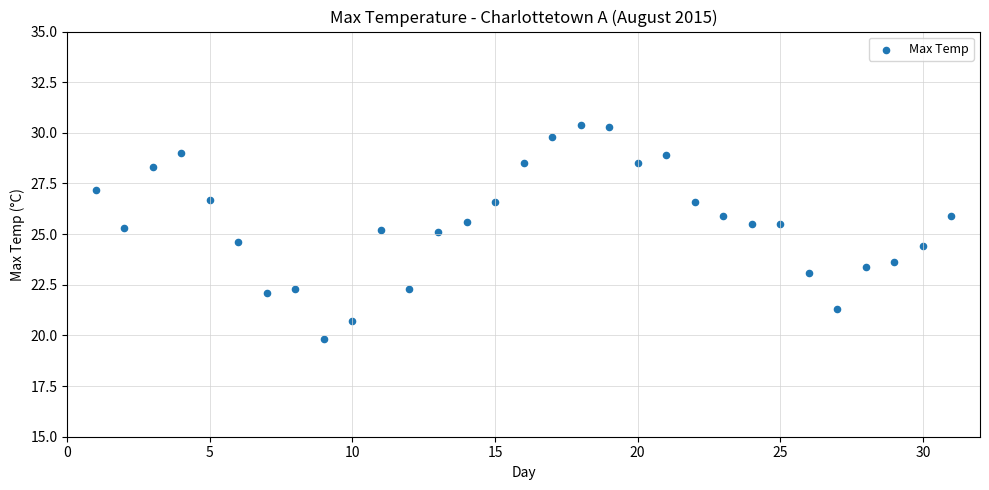

What is the range of Y values (max minus min)?

10.6